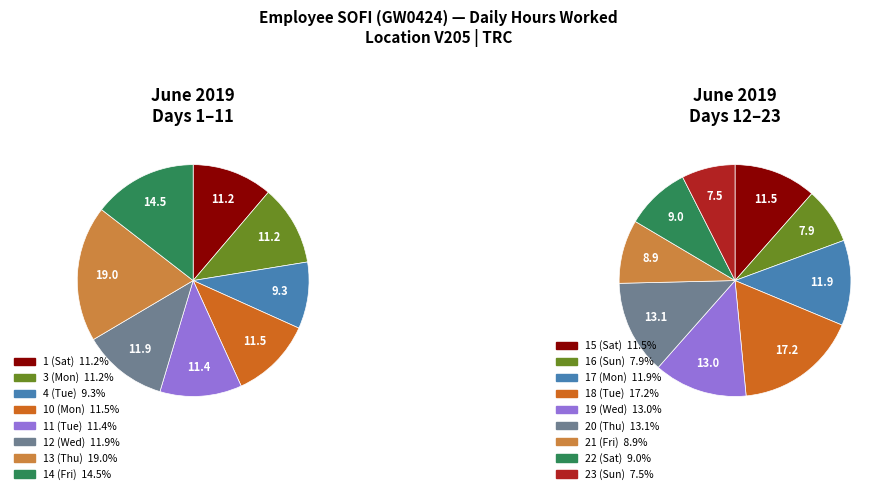

Which category has the biggest portion of the pie?

18 (Tue)